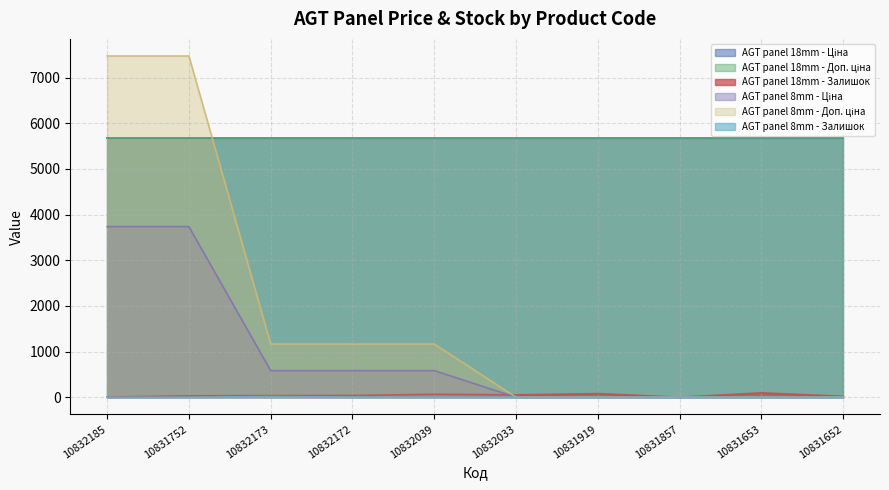

Where does the AGT panel 8mm - Ціна series first go above 582?

10832185